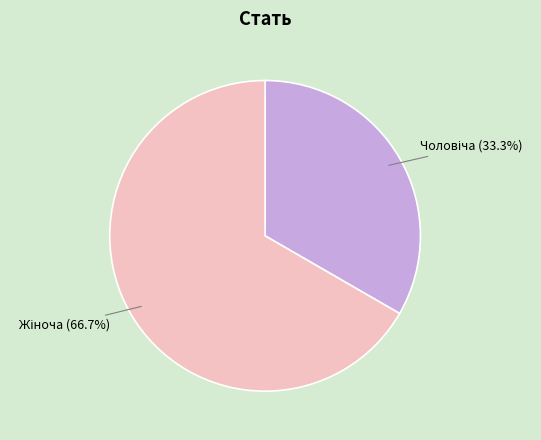

How many slices are in this pie chart?

2